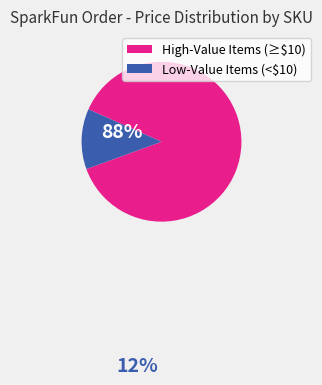

Does any single category account for the majority?

Yes